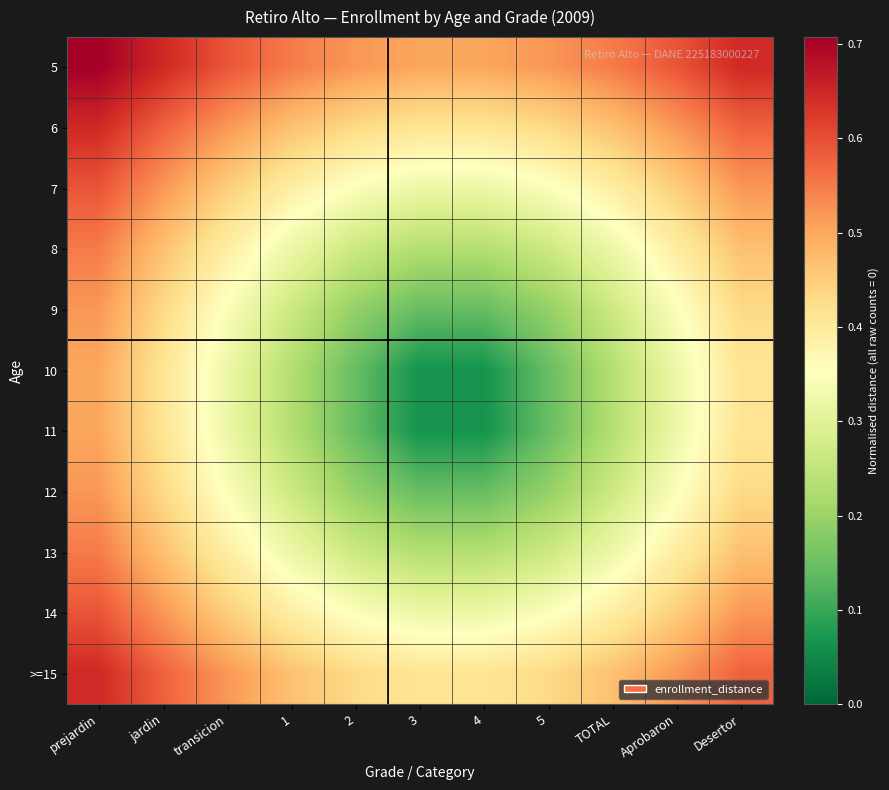

Rank the series by their maximum value, from lowest to highest.

10, 11, 9, 12, 8, 13, 7, 14, 6, >=15, 5